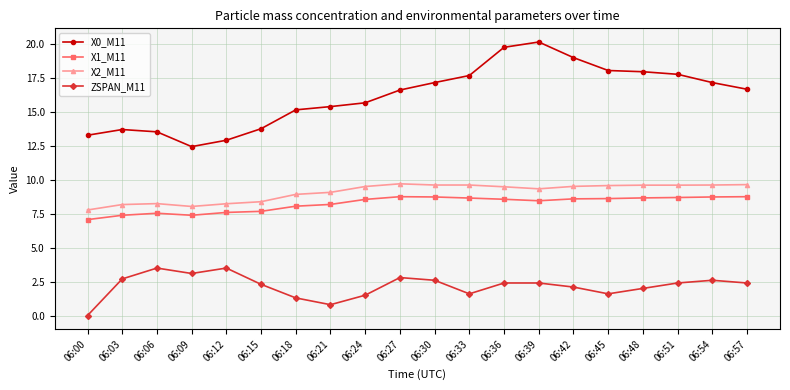

How many data points in X0_M11 are less than 16?

9